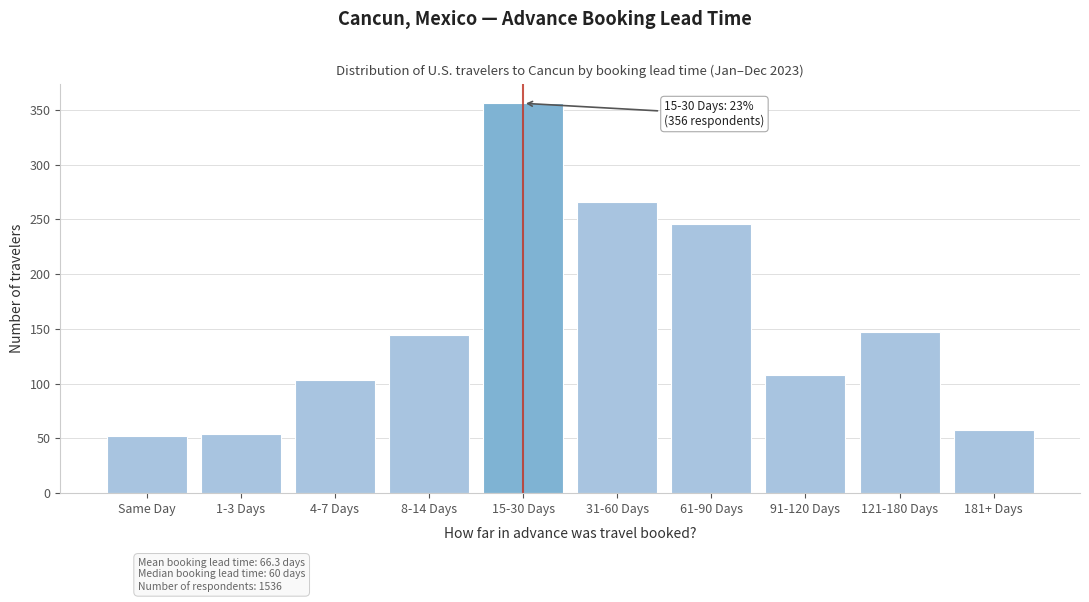

Reading left to right, what are all the values shown in this chart?

52	54	103	144	356	266	246	108	147	58